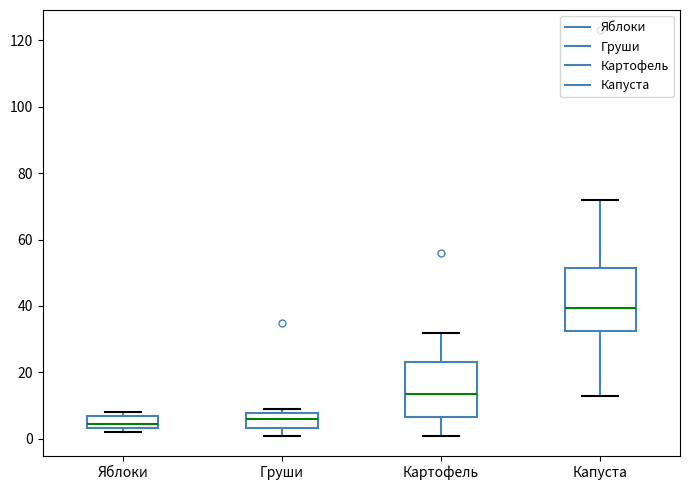

Reading left to right, transcribe this box plot: for each box, give where its median line is, the range the box spans, and where its two whiskers end, as read against the y-axis. The values are not printed on the chart, so give them approximately, as read against the axis.

Яблоки: median 4 (inside the box), box 4 to 6, whiskers 2 to 8
Груши: median 6, box 4 to 8, whiskers 2 to 10
Картофель: median 14, box 6 to 24, whiskers 2 to 32
Капуста: median 40, box 32 to 52, whiskers 14 to 72